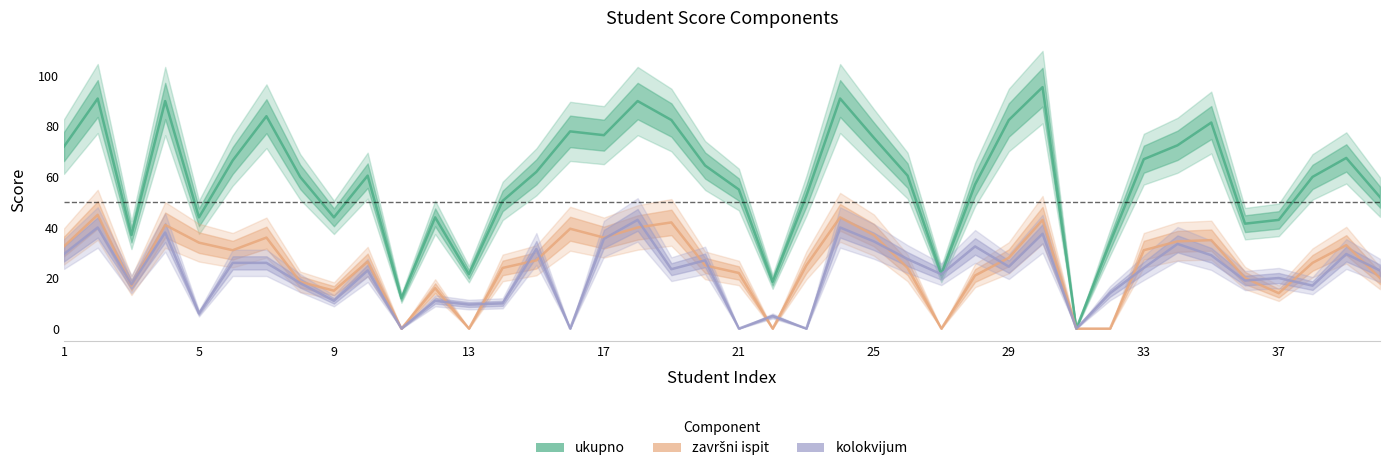

Reading right to left, extract all data points from this chart.

ukupno: 52.0	67.5	60.0	43.0	41.5	81.5	72.5	67.0	34.0	0.0	95.5	82.5	57.0	21.5	60.5	75.5	91.0	52.5	18.5	55.0	64.5	82.5	90.0	76.5	78.0	62.0	50.5	21.5	44.0	12.0	60.5	44.0	60.0	84.0	66.5	44.0	90.0	37.0	91.0	72.0
završni ispit: 20.0	33.0	26.0	14.0	20.0	35.0	34.5	31.0	0.0	0.0	43.0	28.0	21.0	0.0	24.0	37.0	44.0	25.0	0.0	22.0	25.0	42.0	40.0	36.0	39.5	27.0	24.0	0.0	16.0	0.0	26.5	15.0	18.5	36.0	31.0	34.0	41.0	17.0	45.0	32.5
kolokvijum: 23.0	29.5	17.0	20.0	19.0	29.0	33.5	24.0	14.0	0.0	37.5	24.5	32.5	21.5	27.5	34.5	40.0	0.0	5.0	0.0	27.0	23.5	43.0	35.5	0.0	31.5	10.0	9.5	11.0	0.0	23.0	11.0	18.0	26.0	26.0	6.0	38.0	17.5	40.0	29.5